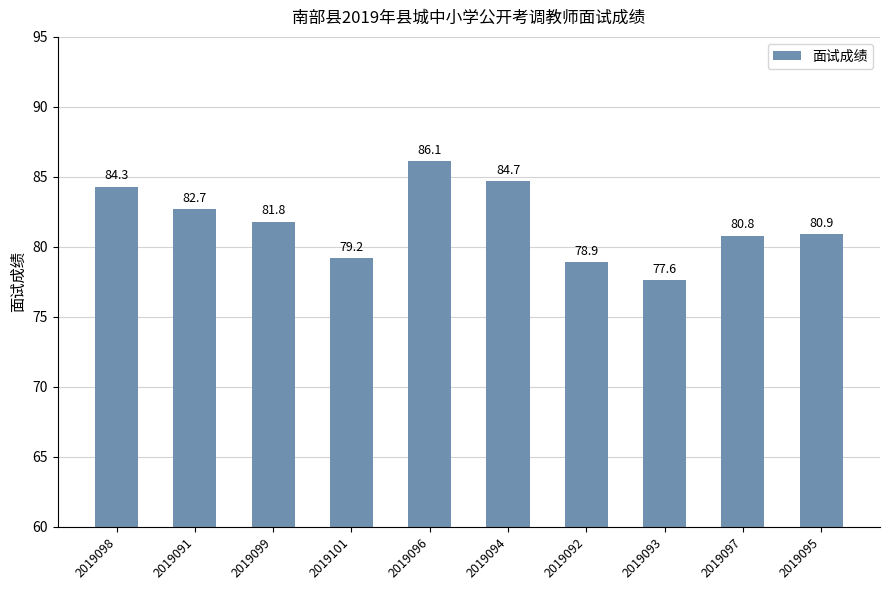

Are the bars horizontal?

No